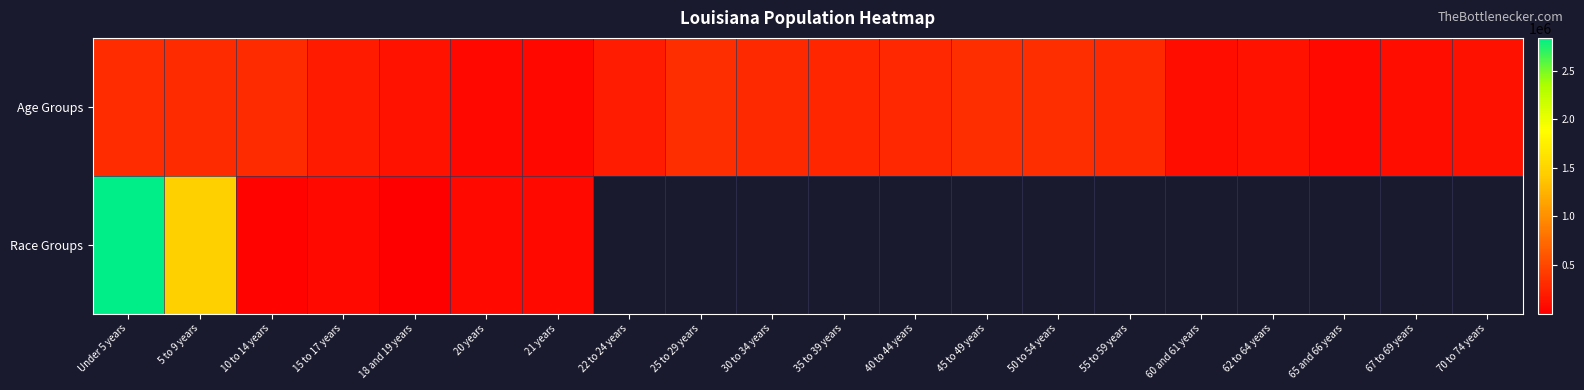

At how many categories does at least one series exceed 1226430?

2